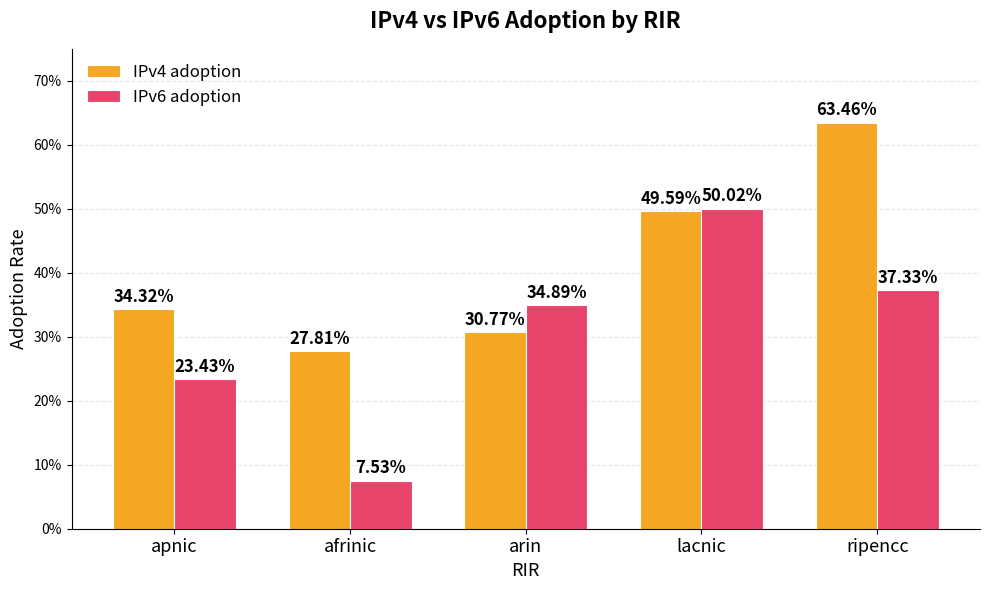

What is the difference between the second highest and minimum values in the IPv4 adoption series?

0.2